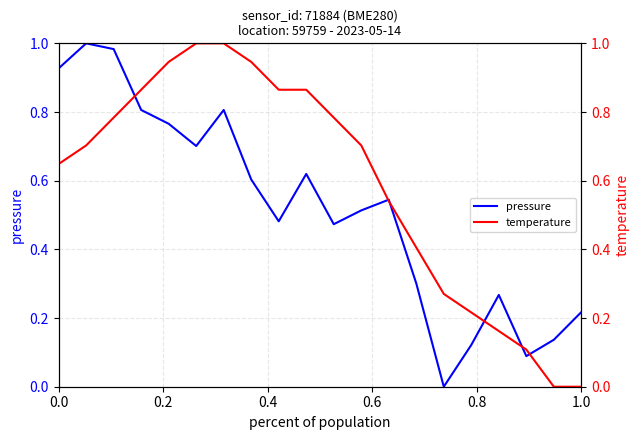

How many interior local valleys does the pressure series have?

5